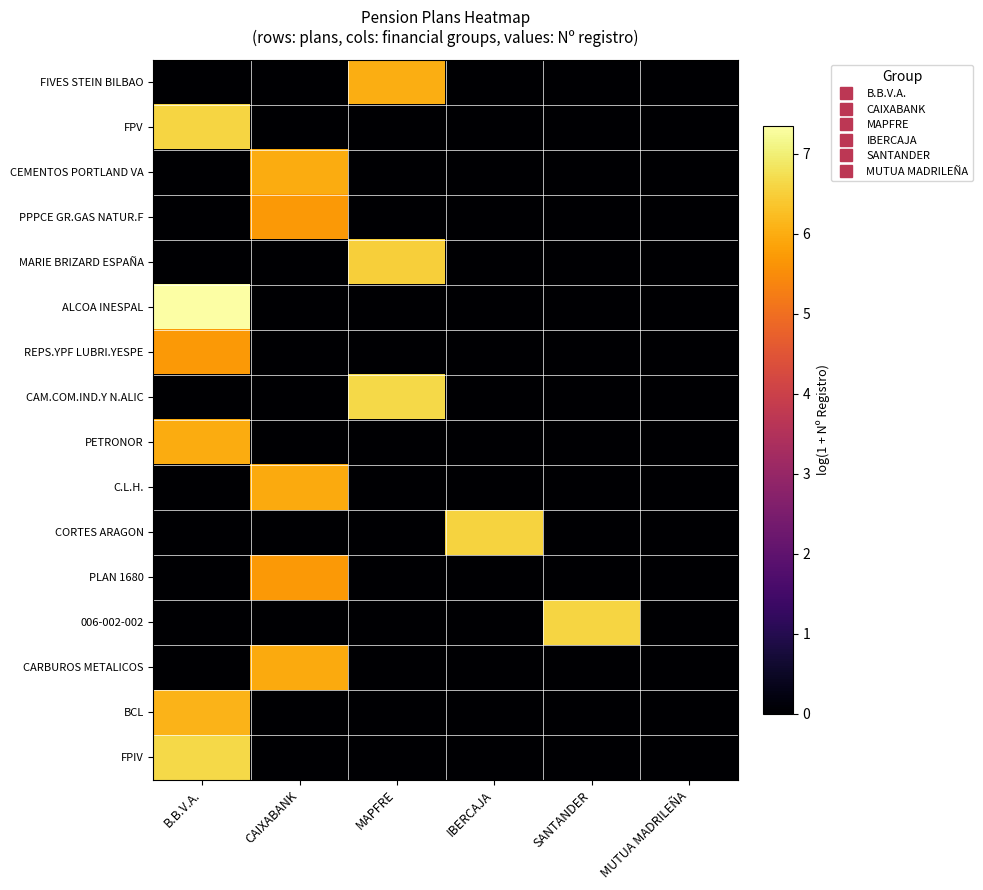

Which series has the widest spread of values?

row_5